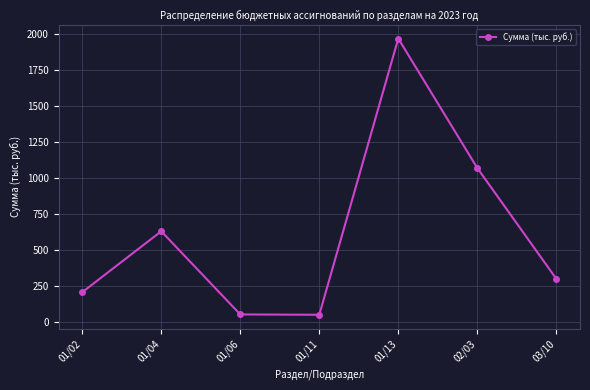

What is the difference between the values at 01/04 and 01/02?

423.7